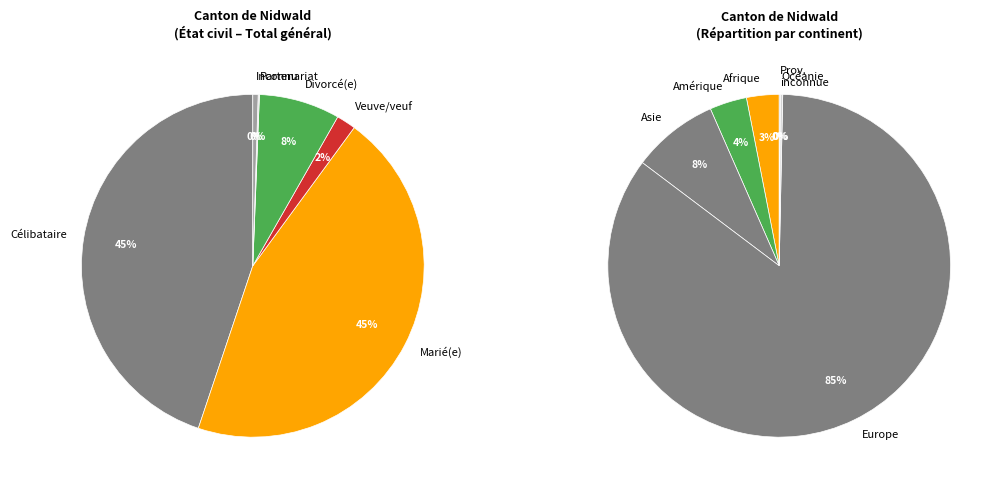

Is it true that Etats tiers is 1% of the pie?

False